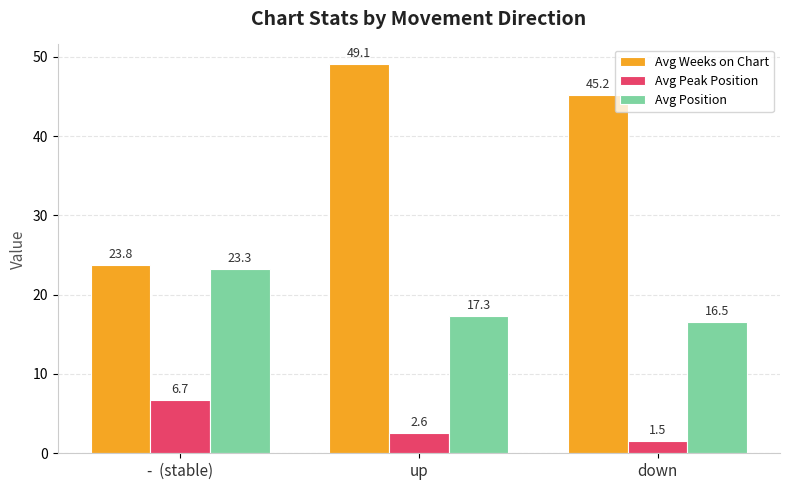

What is the average value of the Avg Position series?

19.0